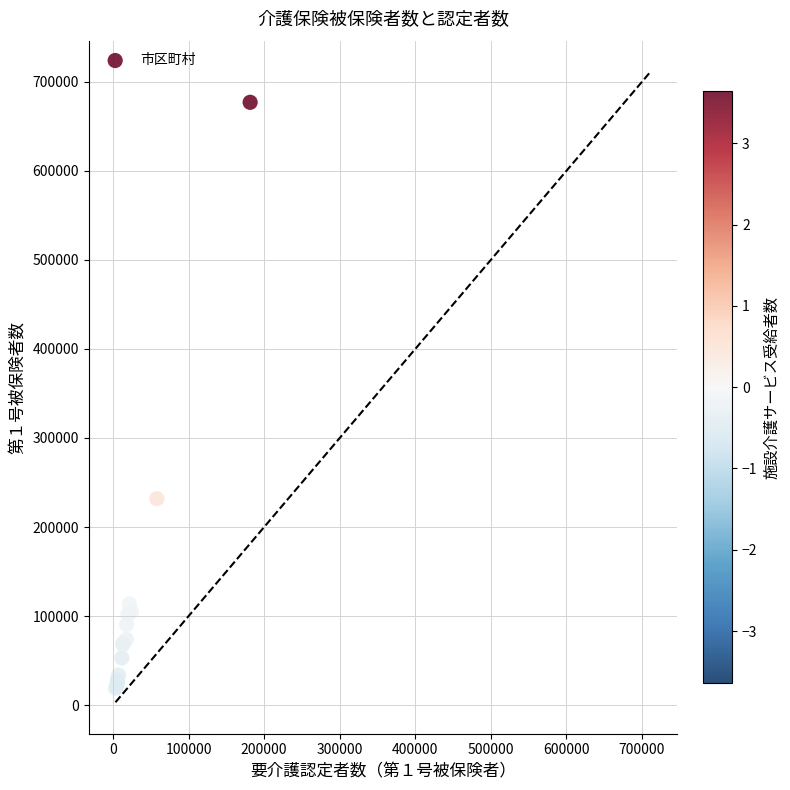

What Y value in the scatter plot is closest to 347999?

231803